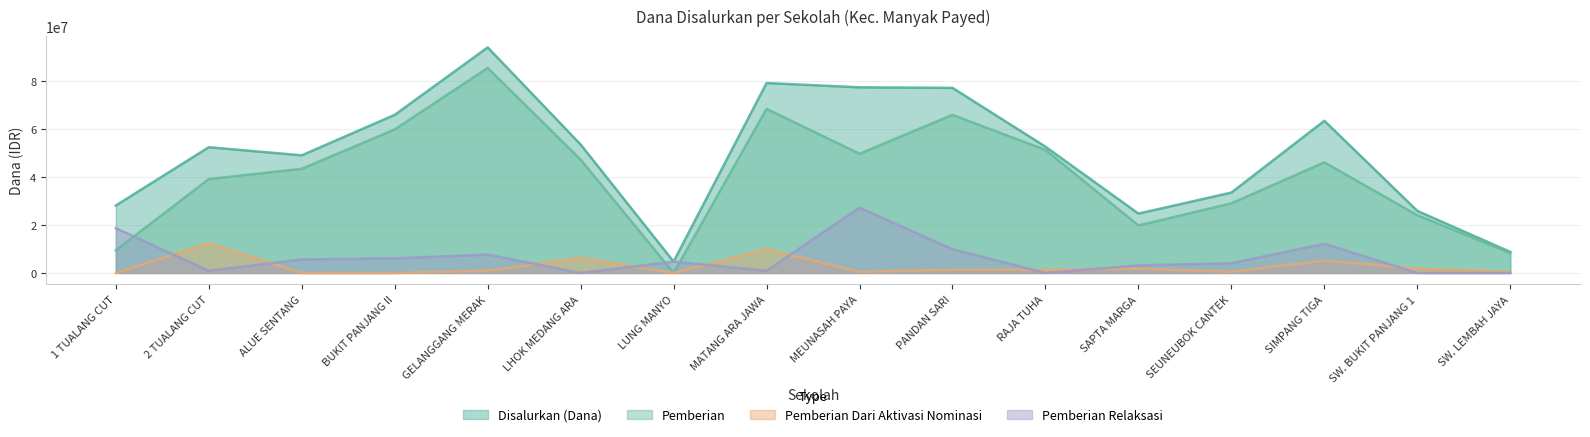

Which series has the largest total across all categories?

Disalurkan (Dana)